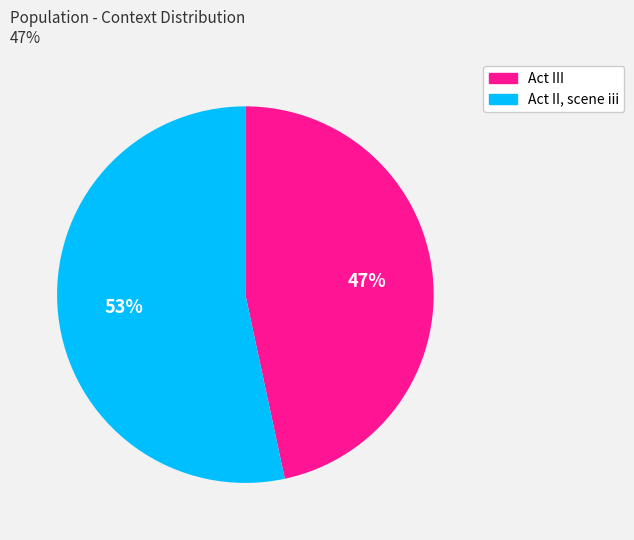

Is the sum of Act II, scene iii and Act III greater than half?

Yes